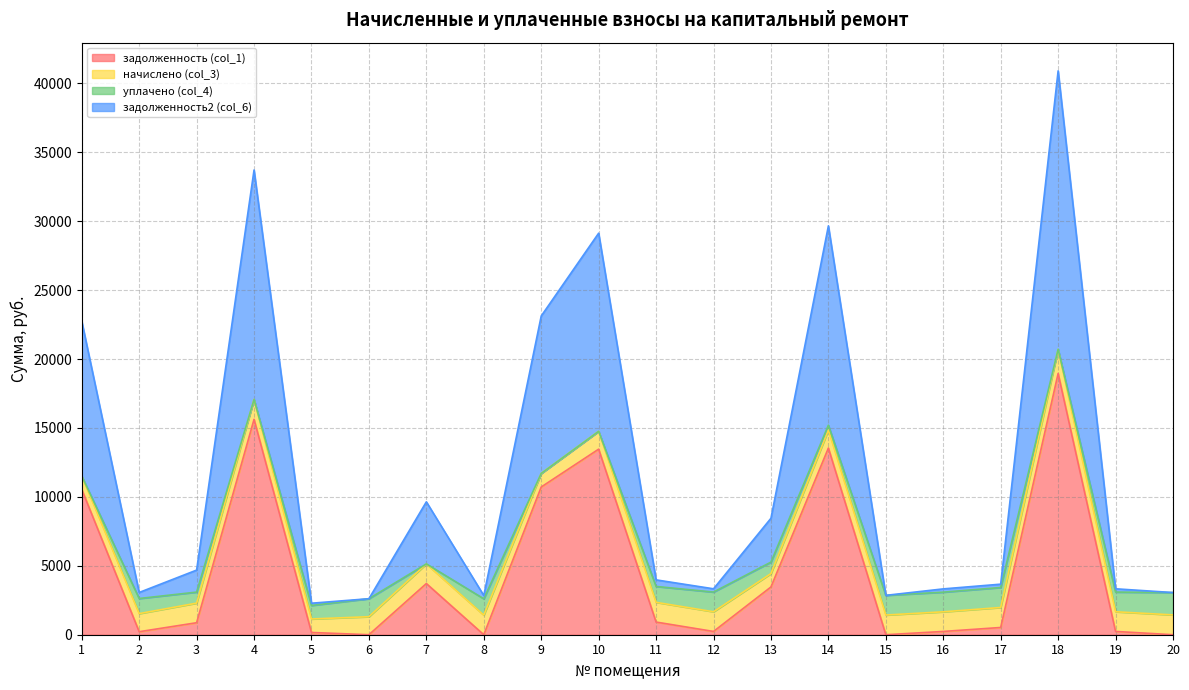

Which has a higher value, 1 or 4?

4